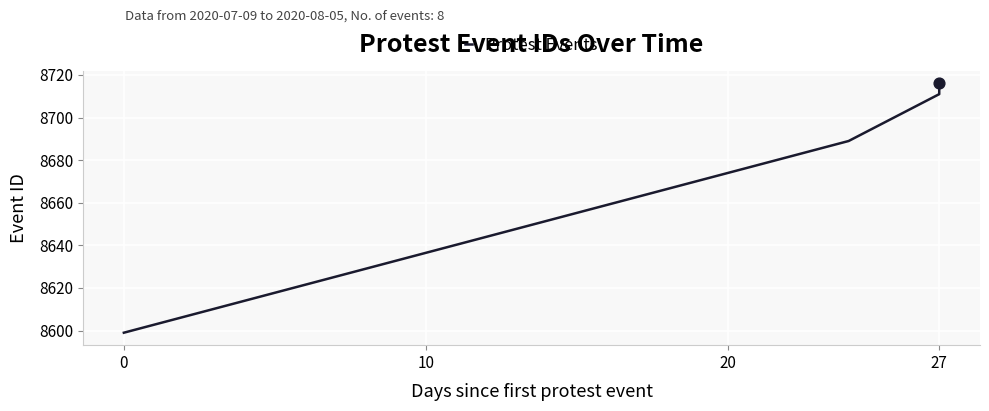

What is the change in value from 6 to 7?

+1